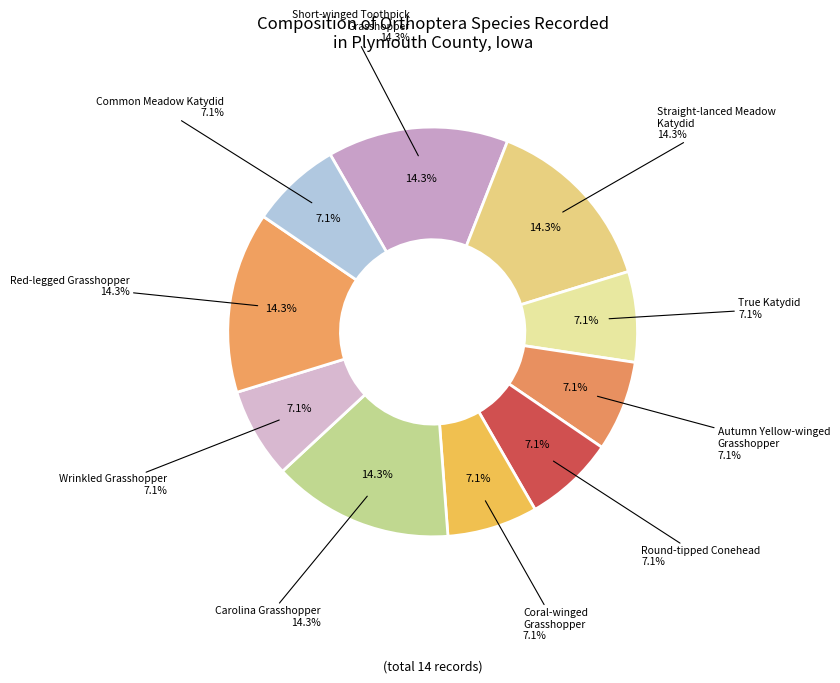

What portion of the pie excludes Arphia xanthoptera?

92.9%